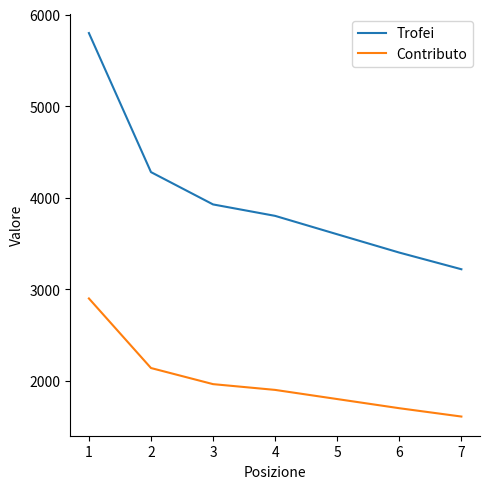

What is the total value across all series at 5?

5400